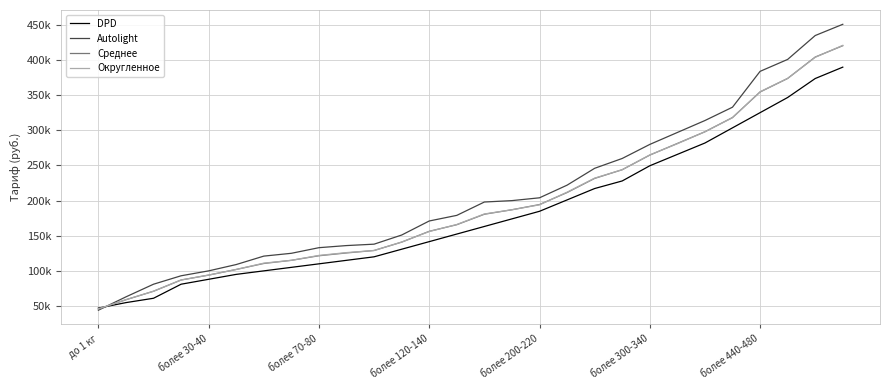

What are all the series names shown in the legend?

DPD, Autolight, Среднее, Округленное